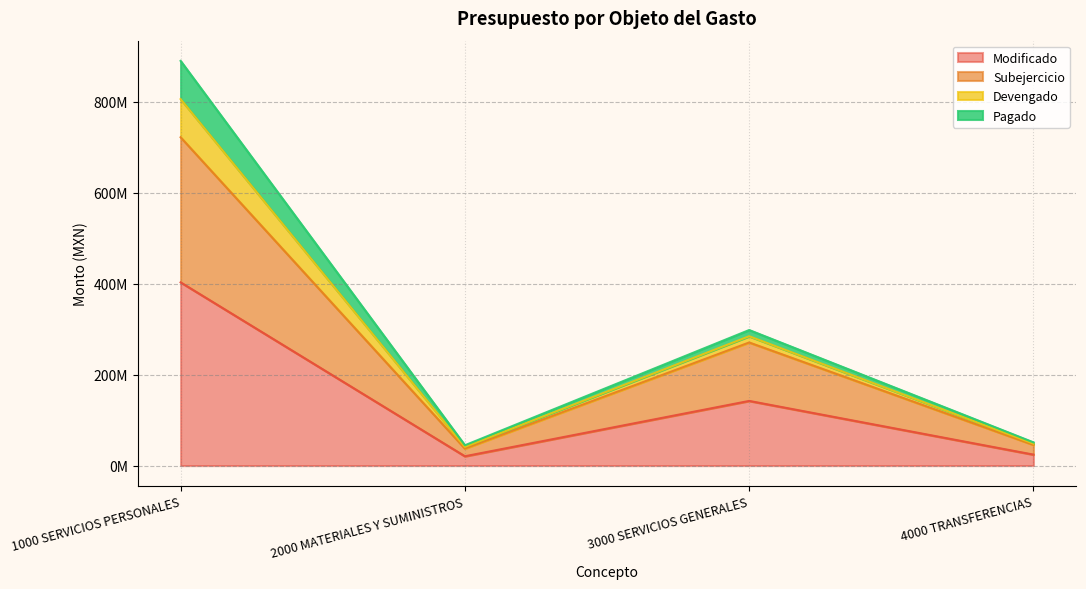

How many series are shown in this chart?

4